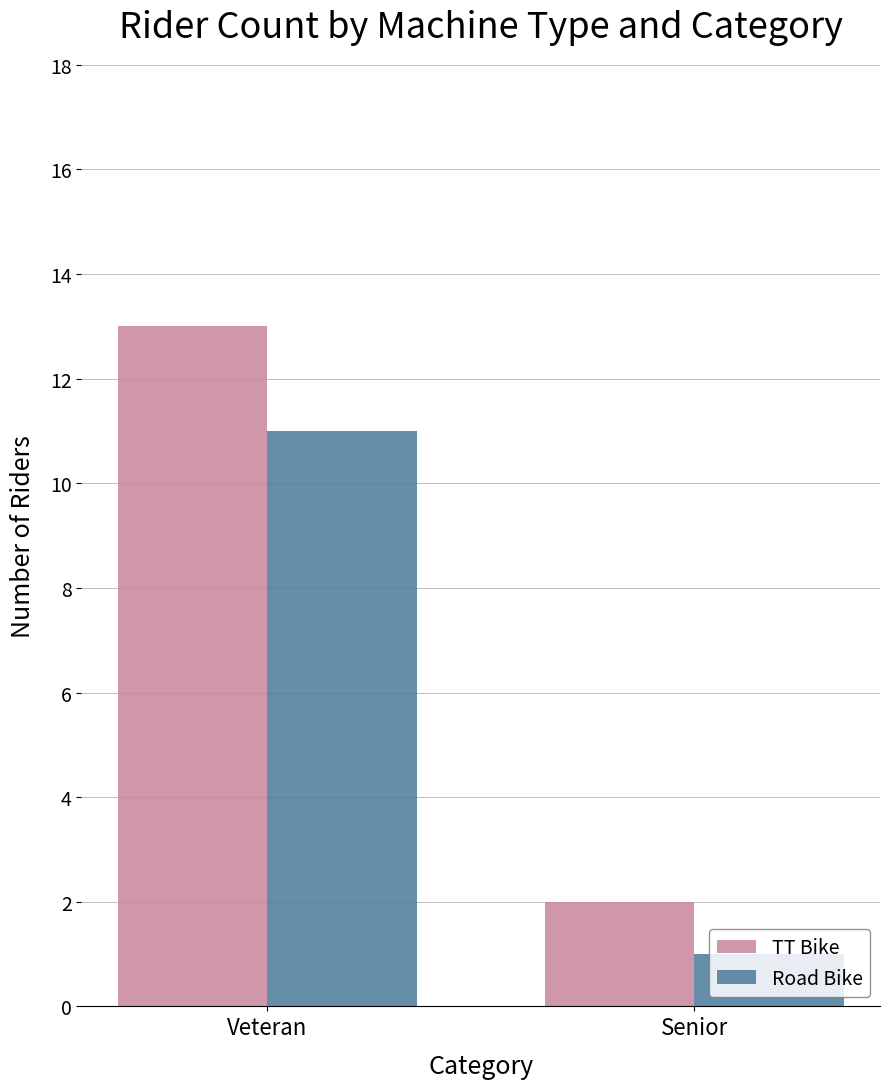

Where is TT Bike nearest to the value 7?

Senior